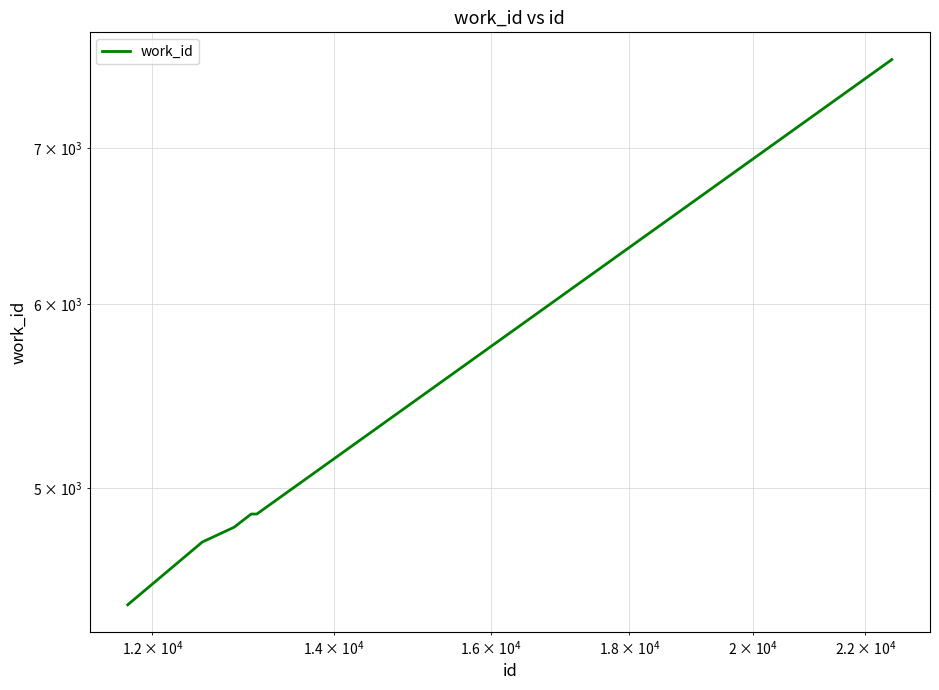

How many lines are shown in the chart?

1